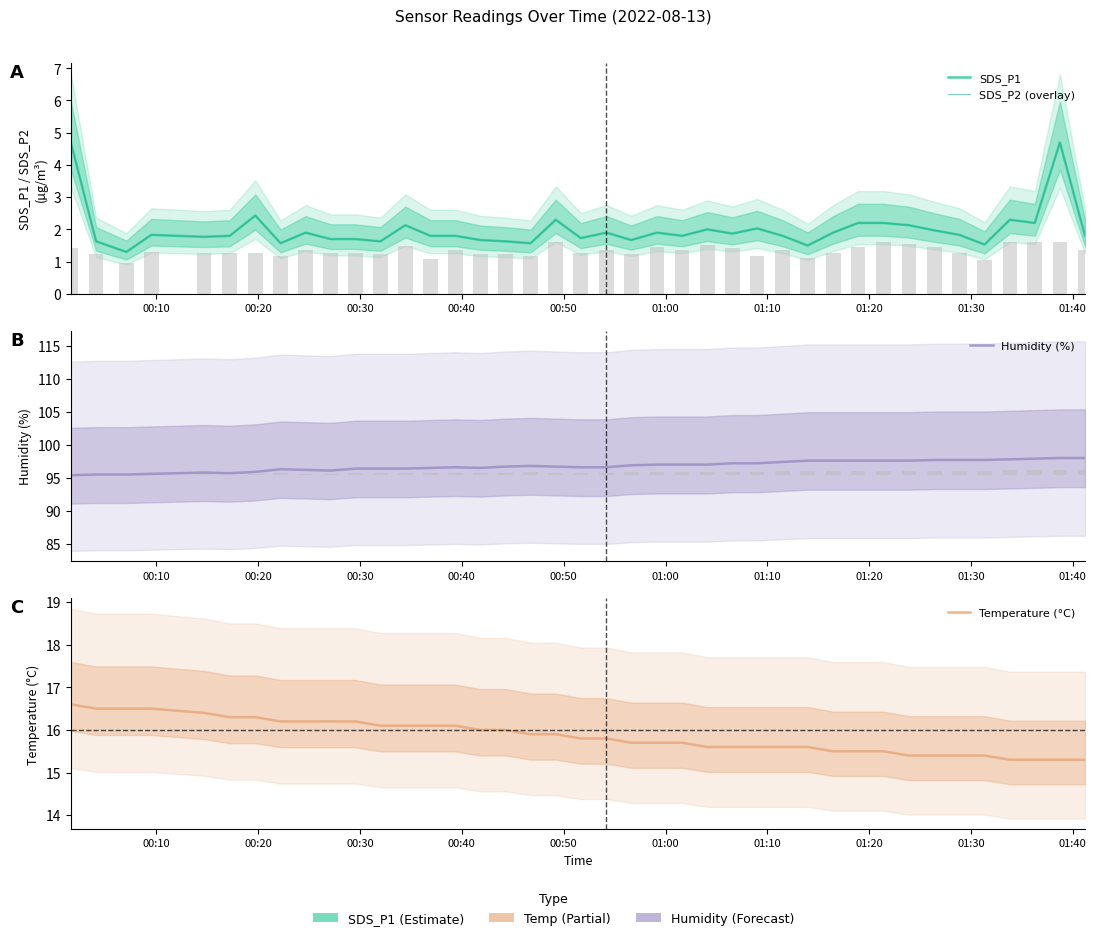

At how many categories does at least one series exceed 80?

40